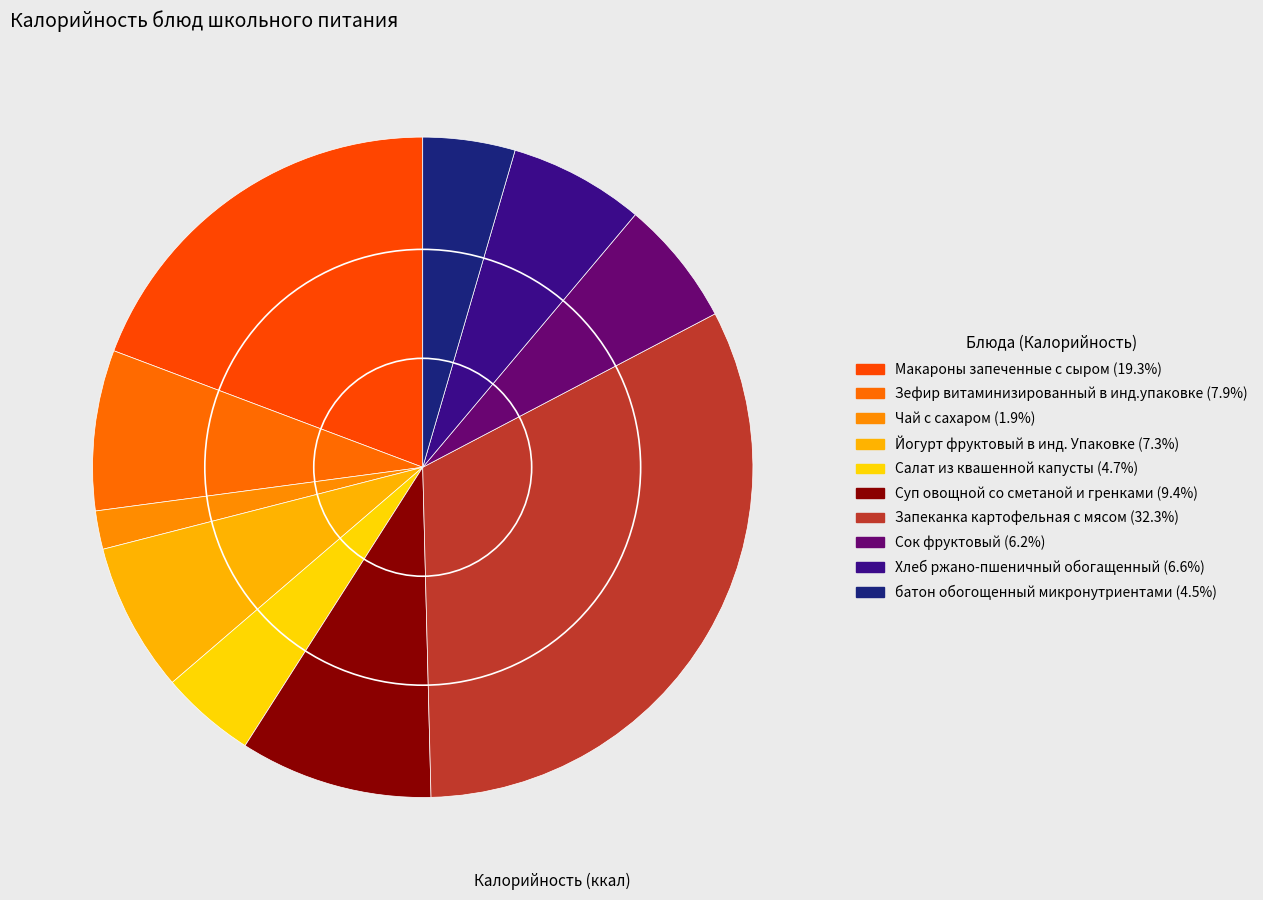

How many segments does this pie chart have?

10